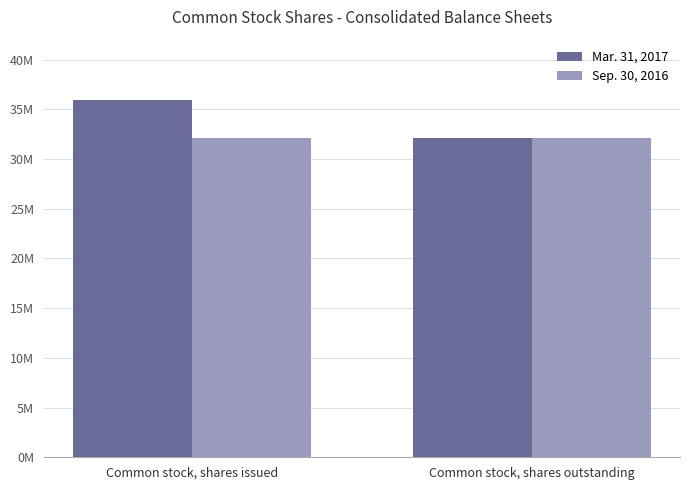

Does the chart contain stacked bars?

No